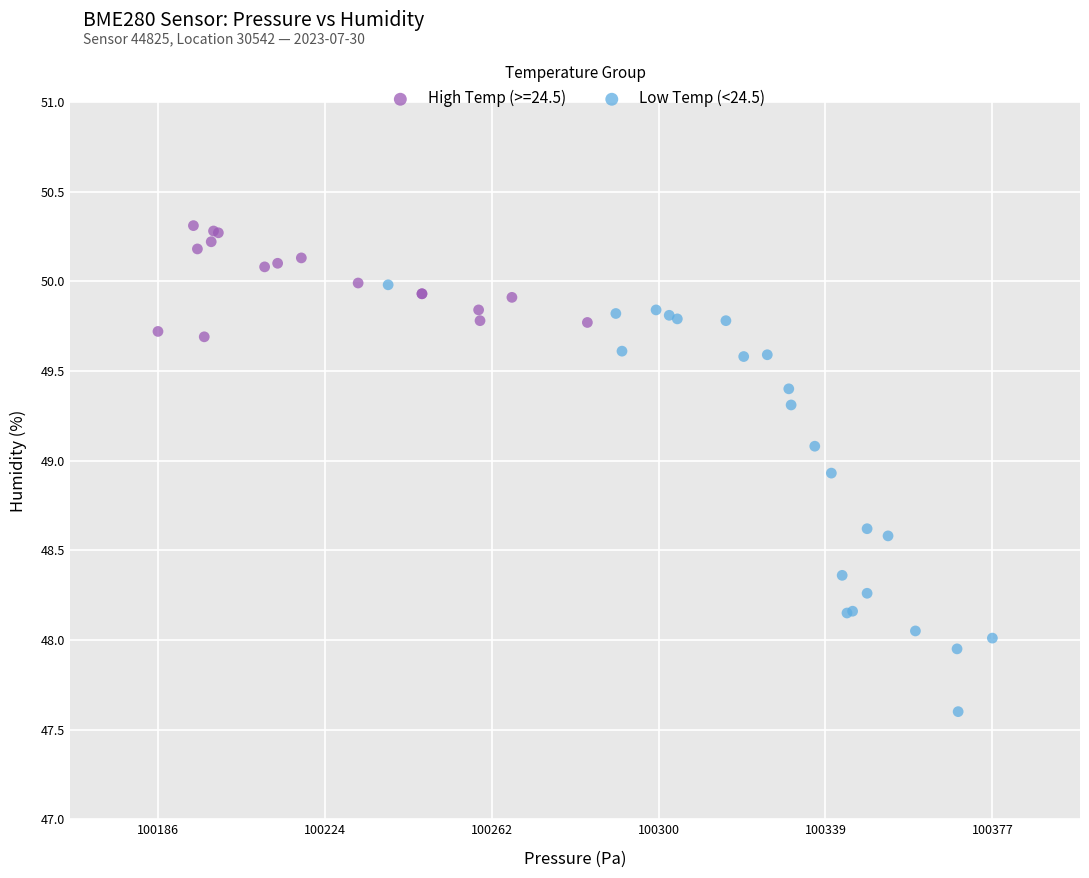

Which series has the largest Y range (max minus min)?

Low Temp (<24.5)